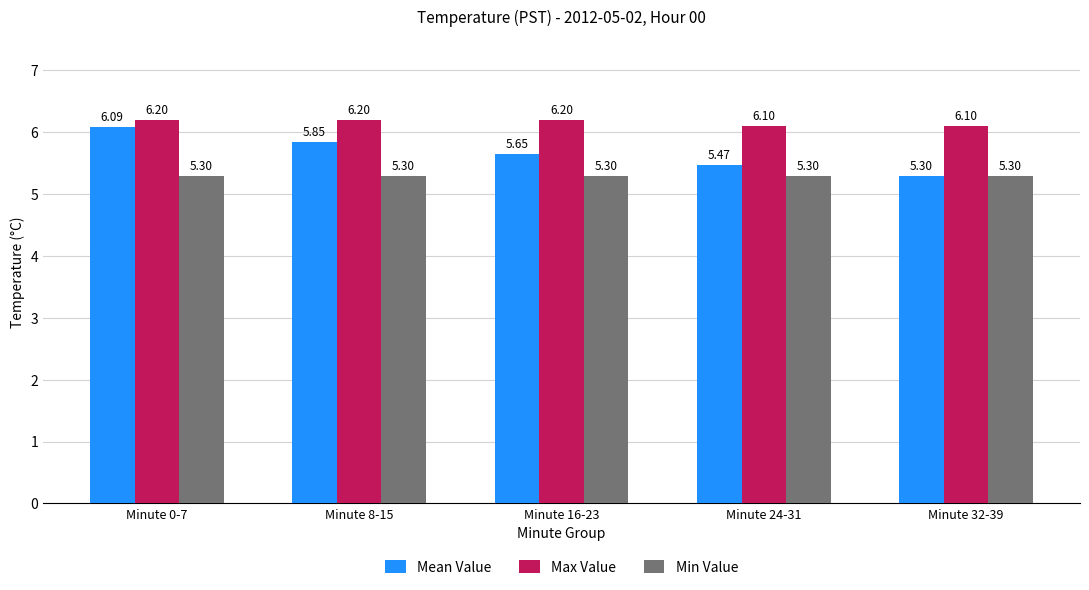

What is the spread (max minus min) of values at Minute 16-23?

0.9